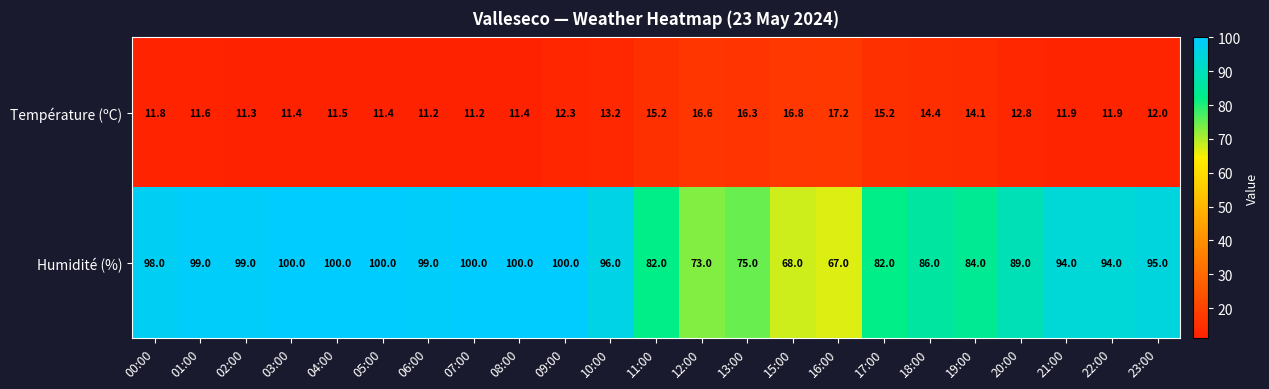

Which category has the lowest value in the Humidité (%) series?

16:00